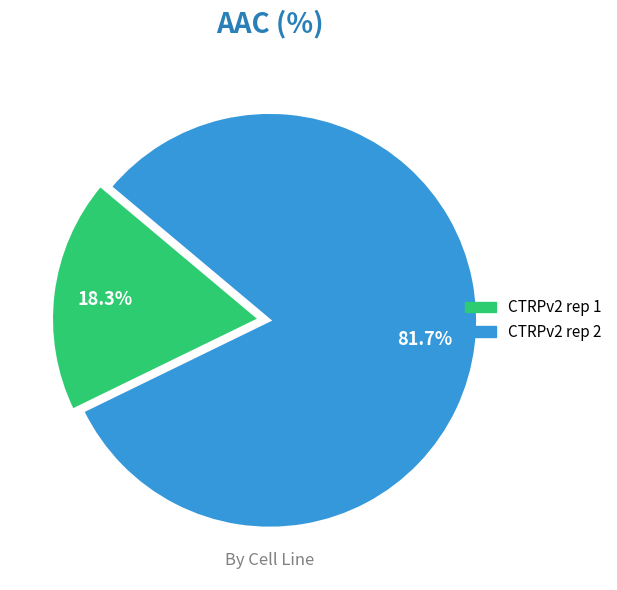

To the nearest percent, what portion does CTRPv2 rep 2 represent?

82%